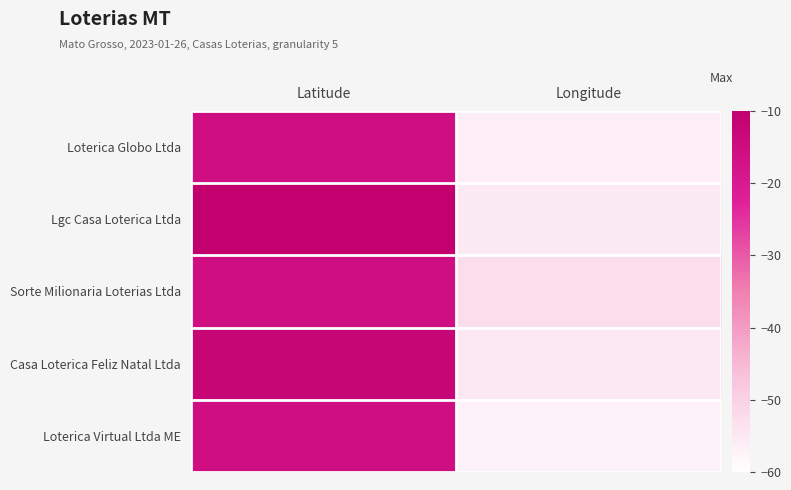

What is the total value across all series at Latitude?

-69.5